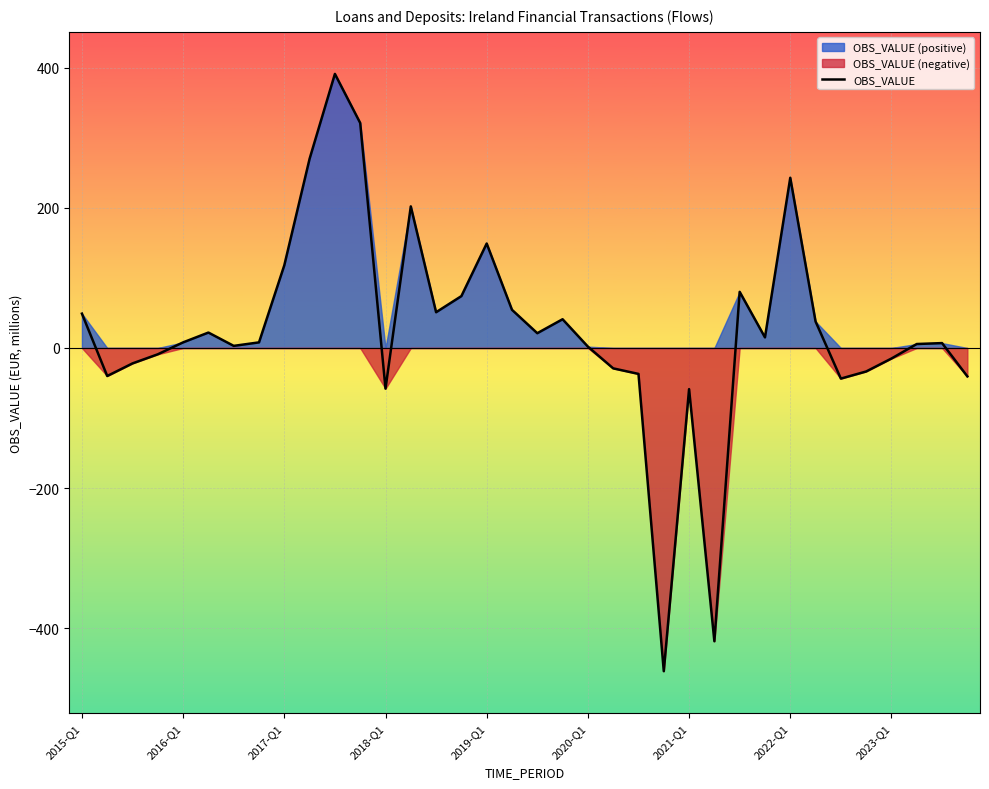

The value of OBS_VALUE at 2018-Q1 is -26.7. True or false?

False